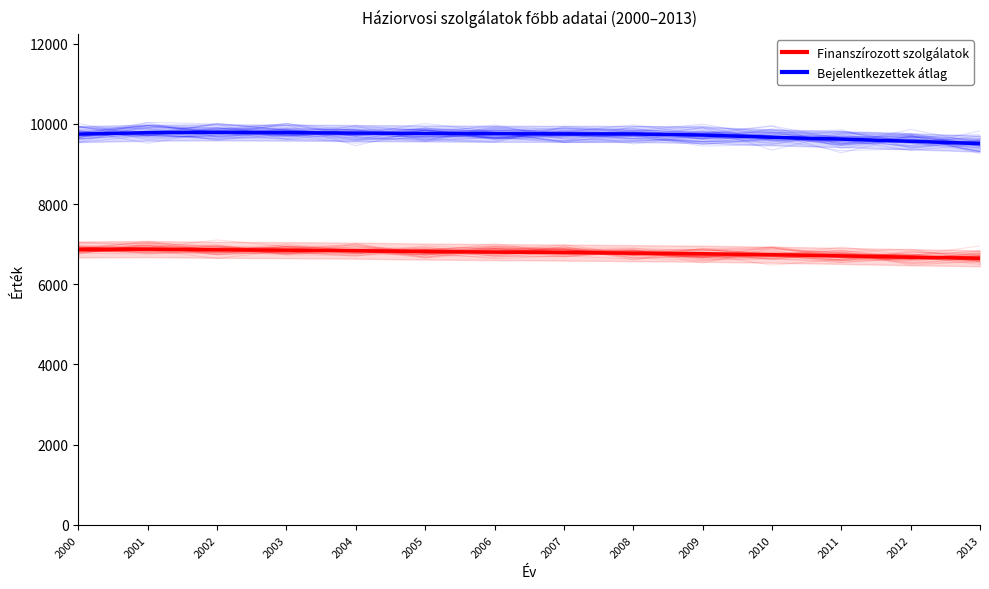

True or false: Bejelentkezettek átlag and Finanszírozott szolgálatok intersect in this chart.

False